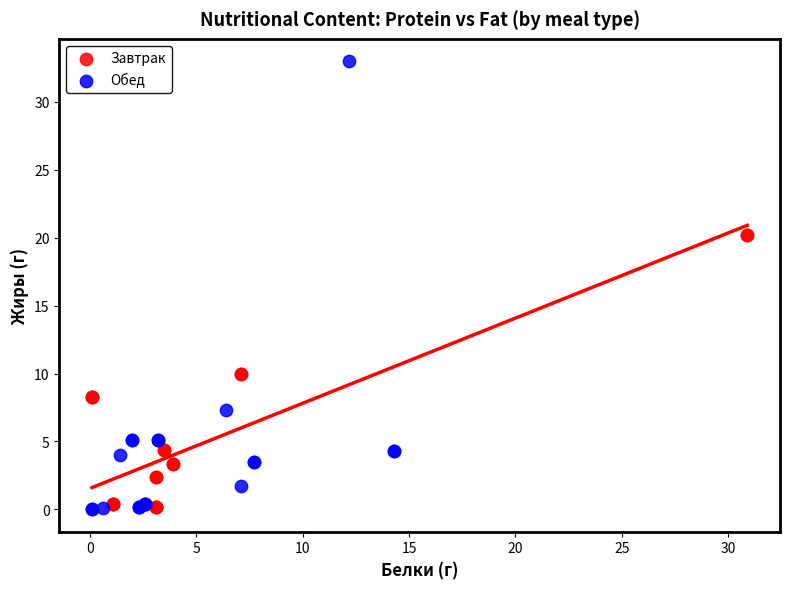

Which series has the largest Y range (max minus min)?

Обед